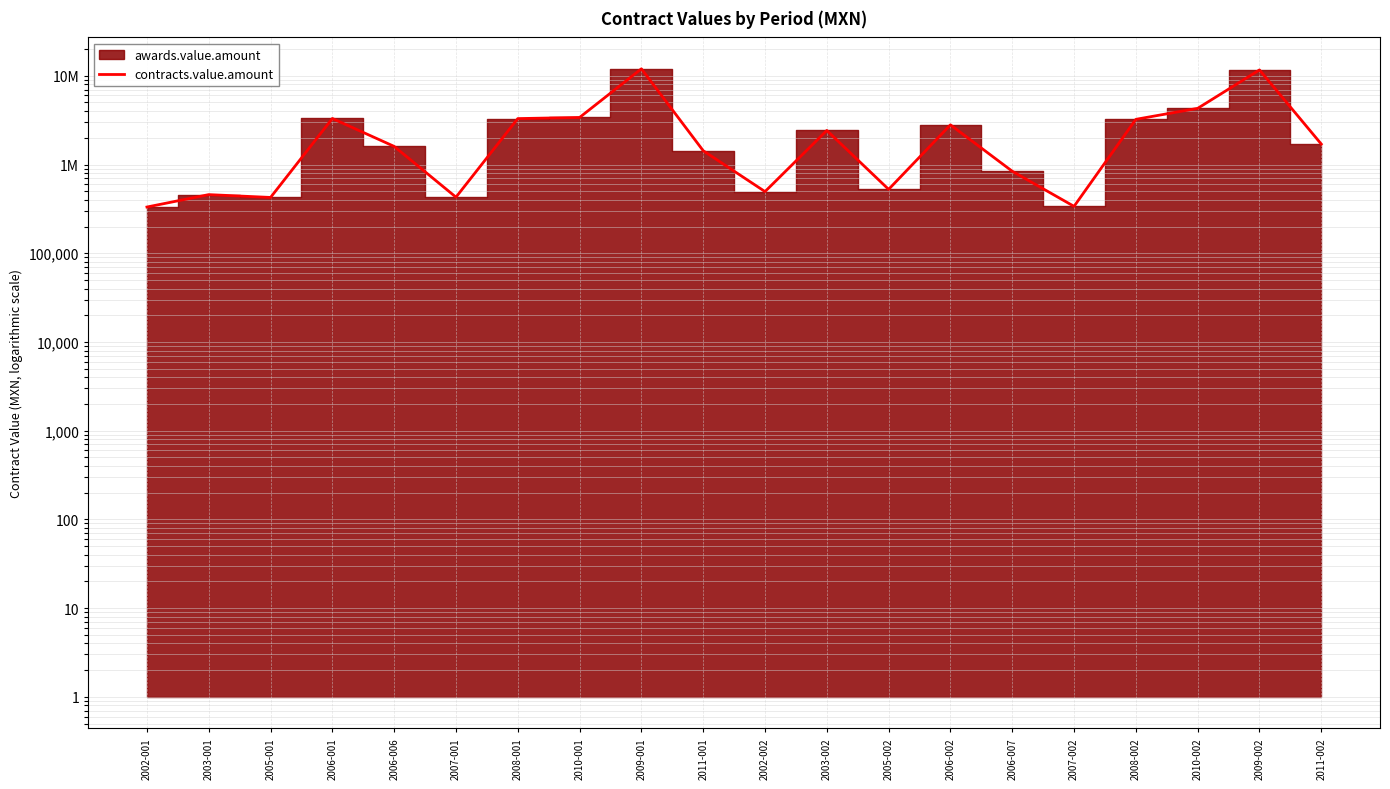

True or false: the data has more than 1 interior local peaks.

True